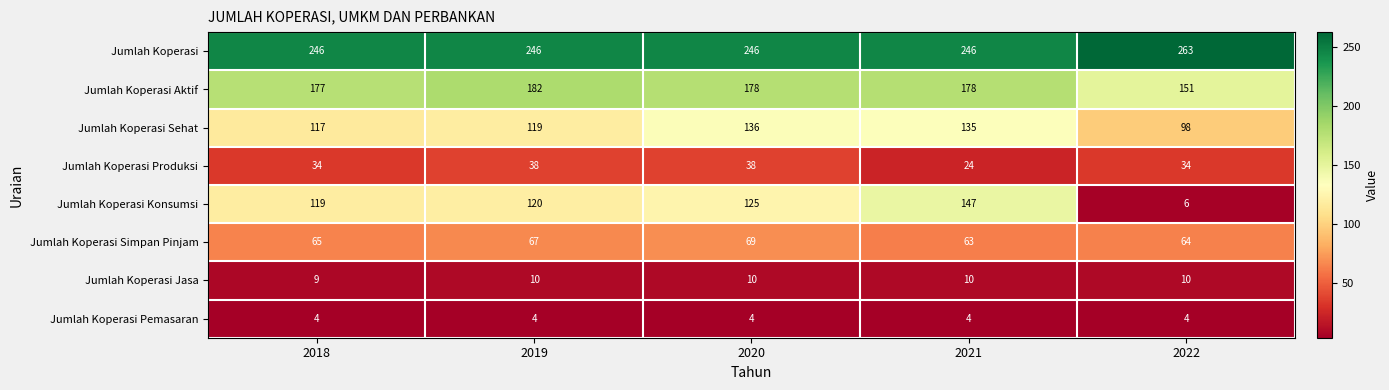

Which series has the largest range (max minus min)?

Jumlah Koperasi Konsumsi